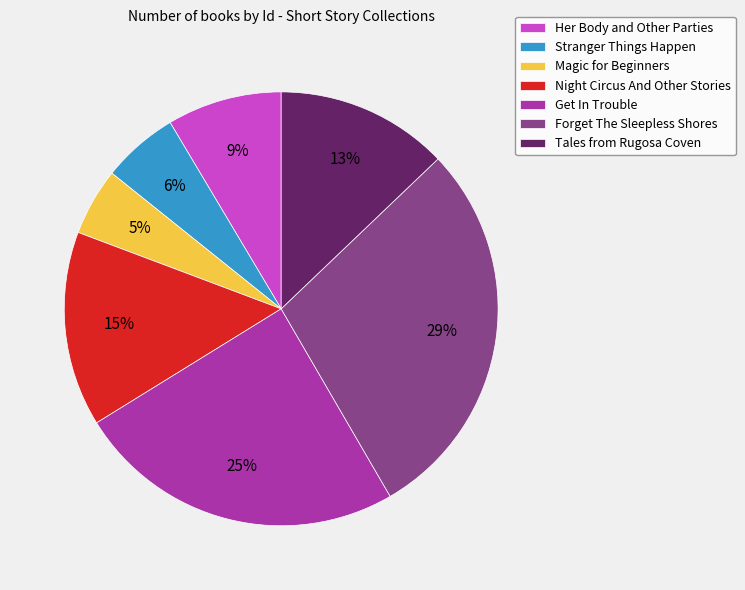

What percentage is the Night Circus And Other Stories slice, to the nearest percent?

15%